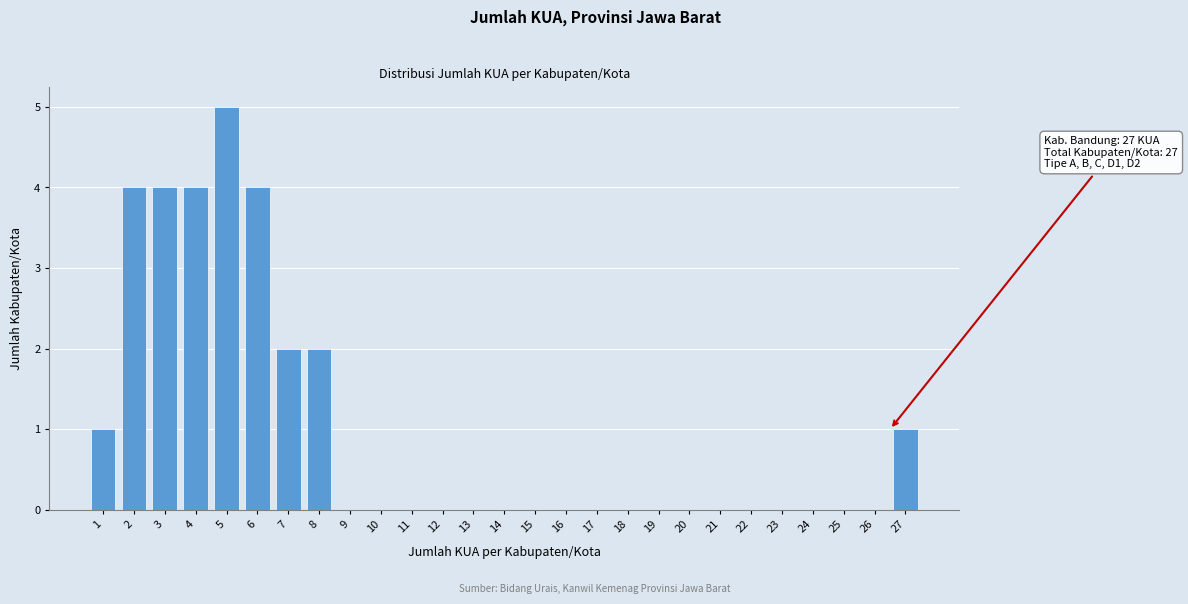

Reading left to right, extract all data points from this chart.

1=1	2=4	3=4	4=4	5=5	6=4	7=2	8=2	9=0	10=0	11=0	12=0	13=0	14=0	15=0	16=0	17=0	18=0	19=0	20=0	21=0	22=0	23=0	24=0	25=0	26=0	27=1